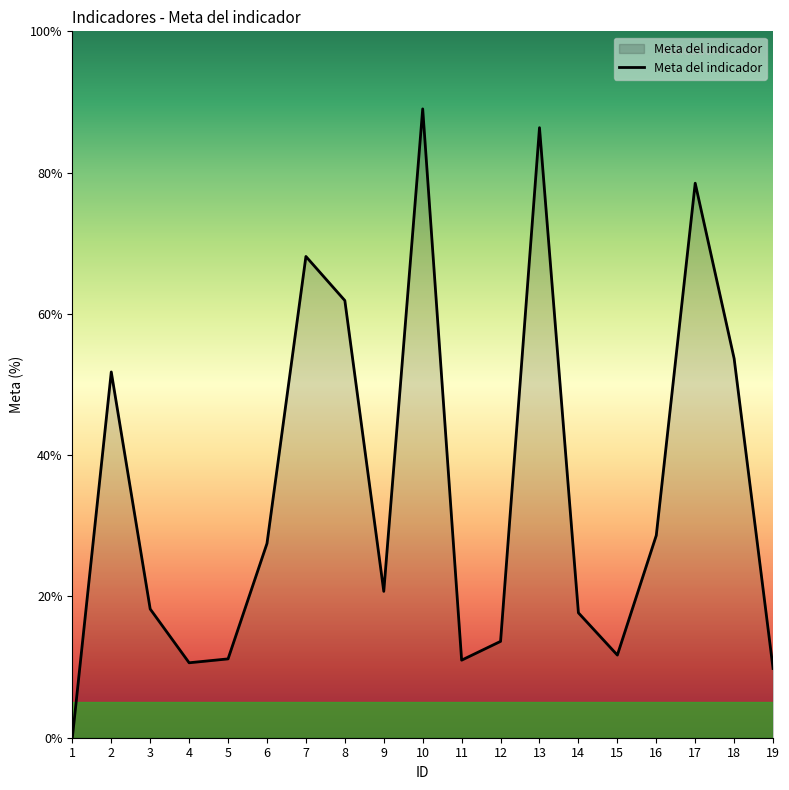

What is the change in value from 7 to 9?

-47.4